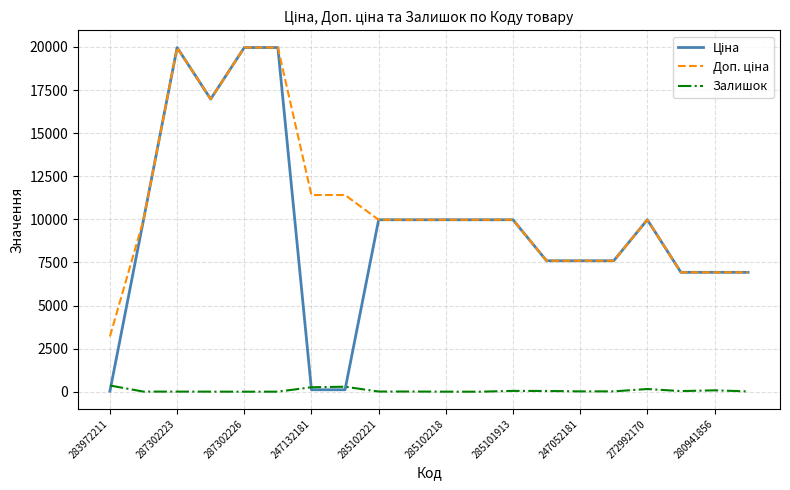

At which label does Ціна first exceed 9974?

287302223